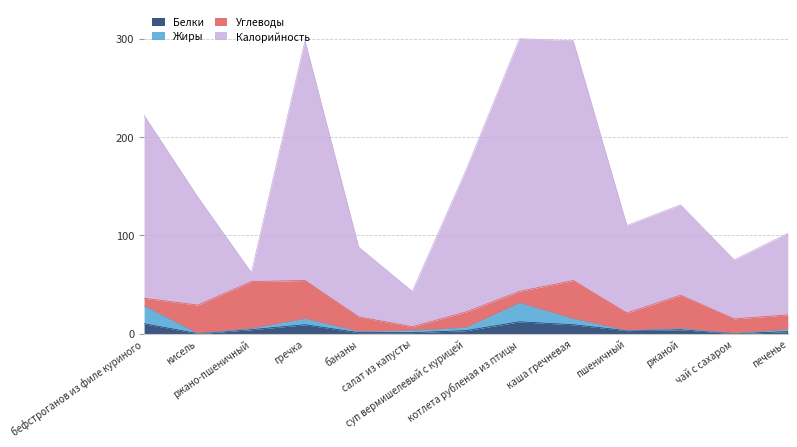

True or false: Калорийность and Белки cross at least once.

False